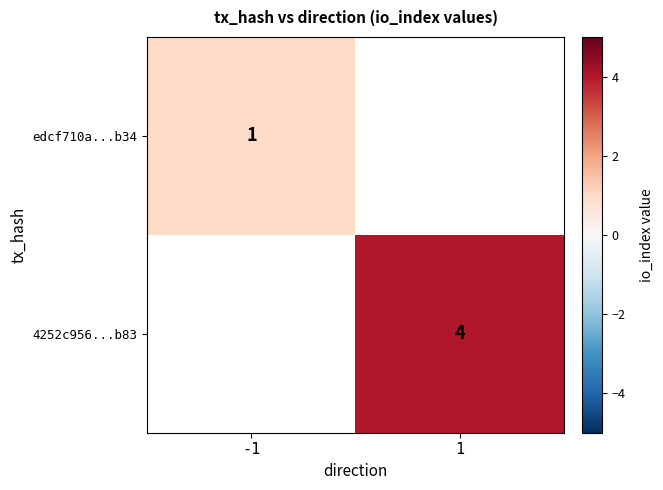

True or false: 4252c956...b83 has a value of 2 at 1.

False